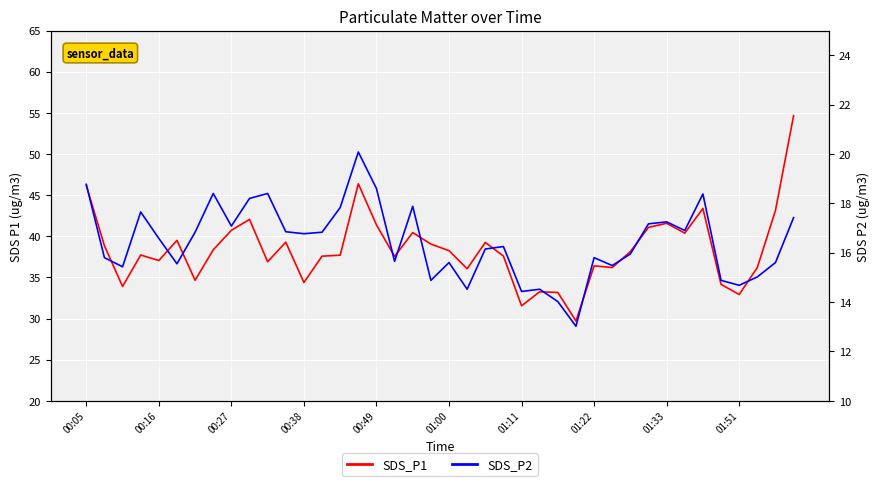

What is the maximum value shown in the chart?

54.6